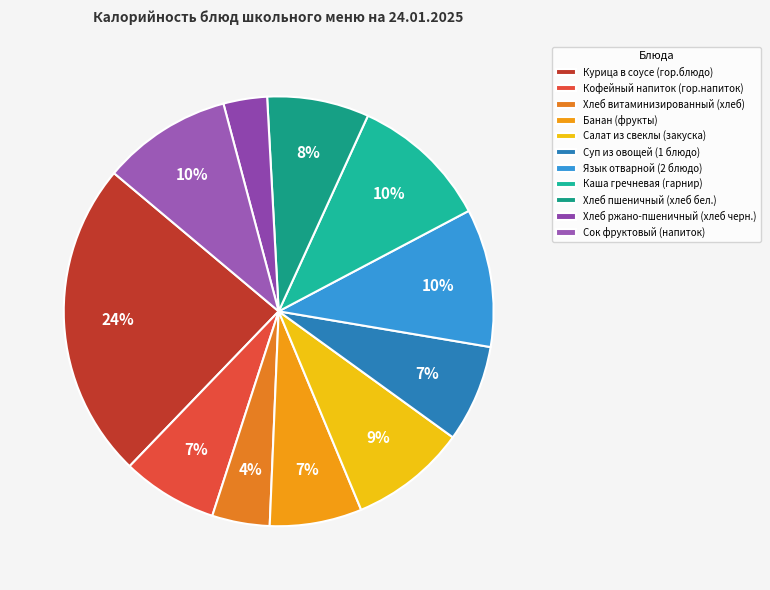

How many segments does this pie chart have?

11